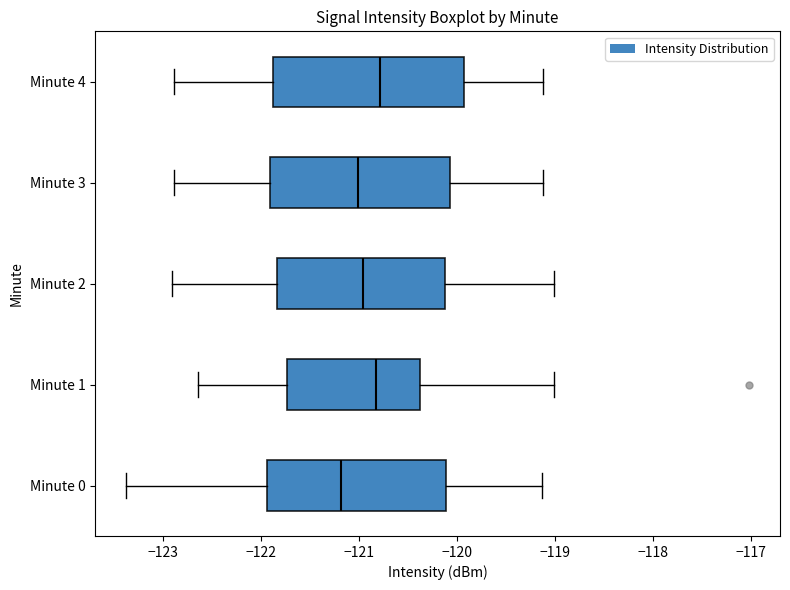

Which box's median line is the furthest to the left?

Minute 0